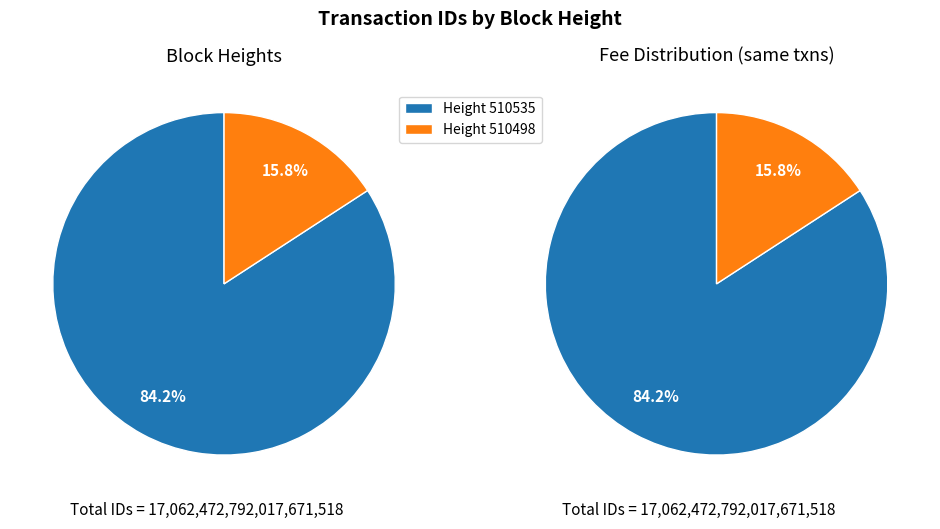

What is the ratio of the value at 510498 to the value at 510535?

0.2